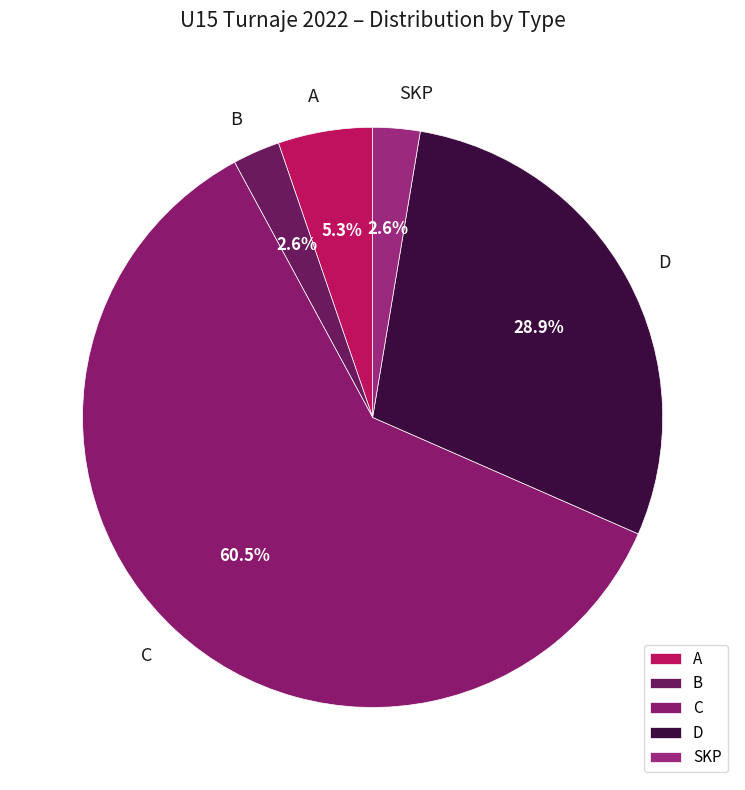

To the nearest percent, what is the difference between the largest and smallest slice percentages?

58%